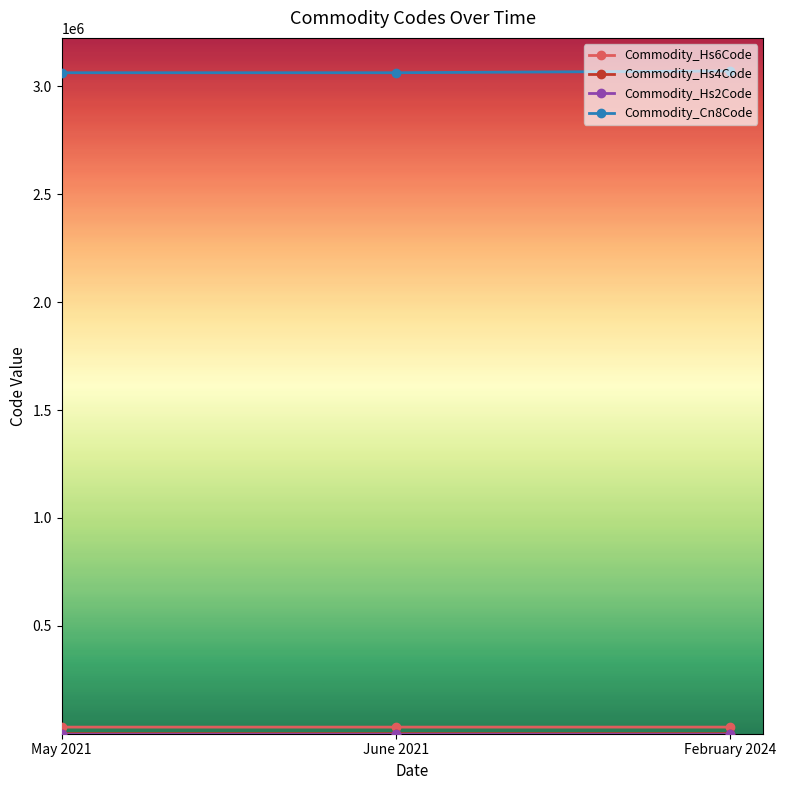

What is the value of the Commodity_Cn8Code point at the 2nd from the left?

3063310